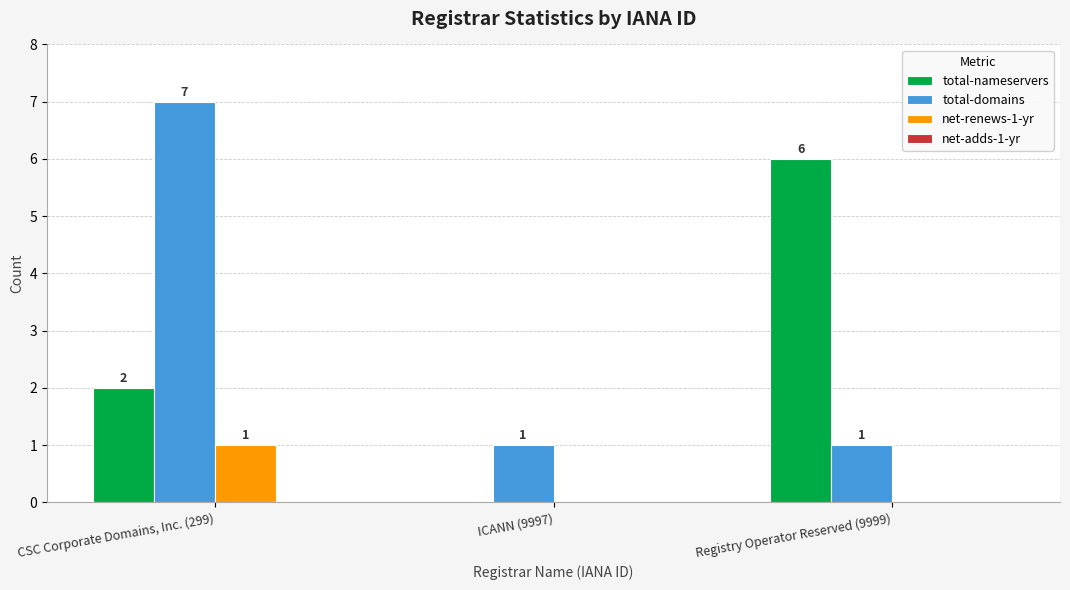

Between CSC Corporate Domains, Inc. (299) and ICANN (9997), which series saw the biggest shift?

total-domains